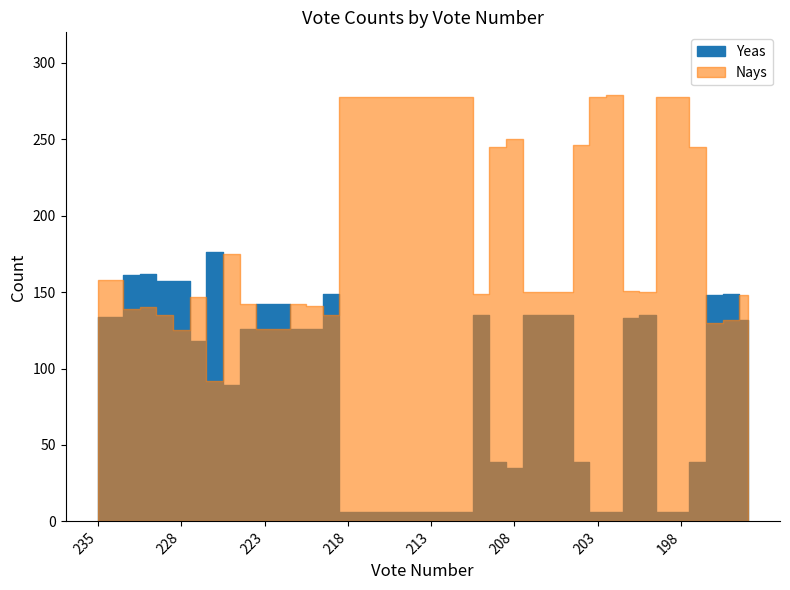

At which category does Yeas reach its first local peak?

230